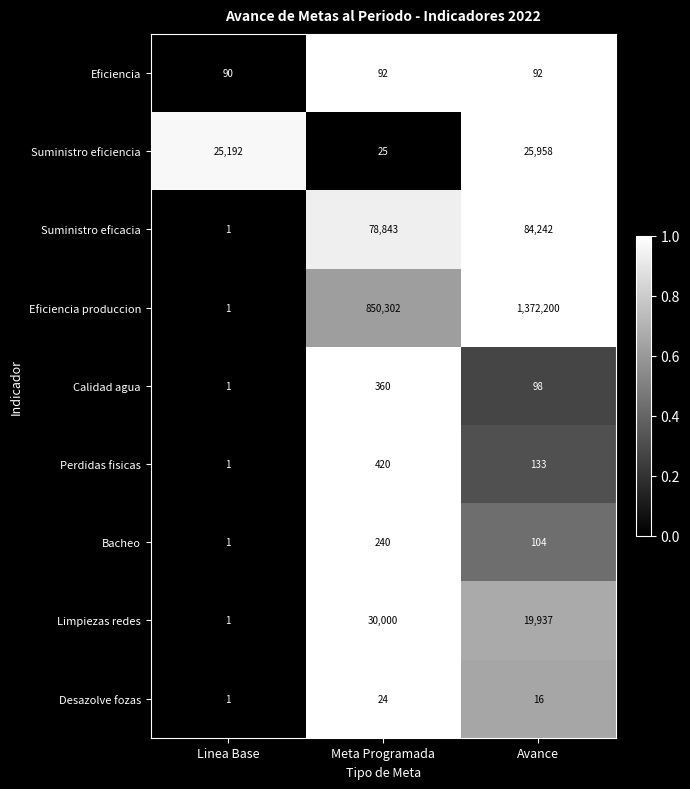

What is the difference between the maximum and minimum values in the Suministro eficacia series?

84241